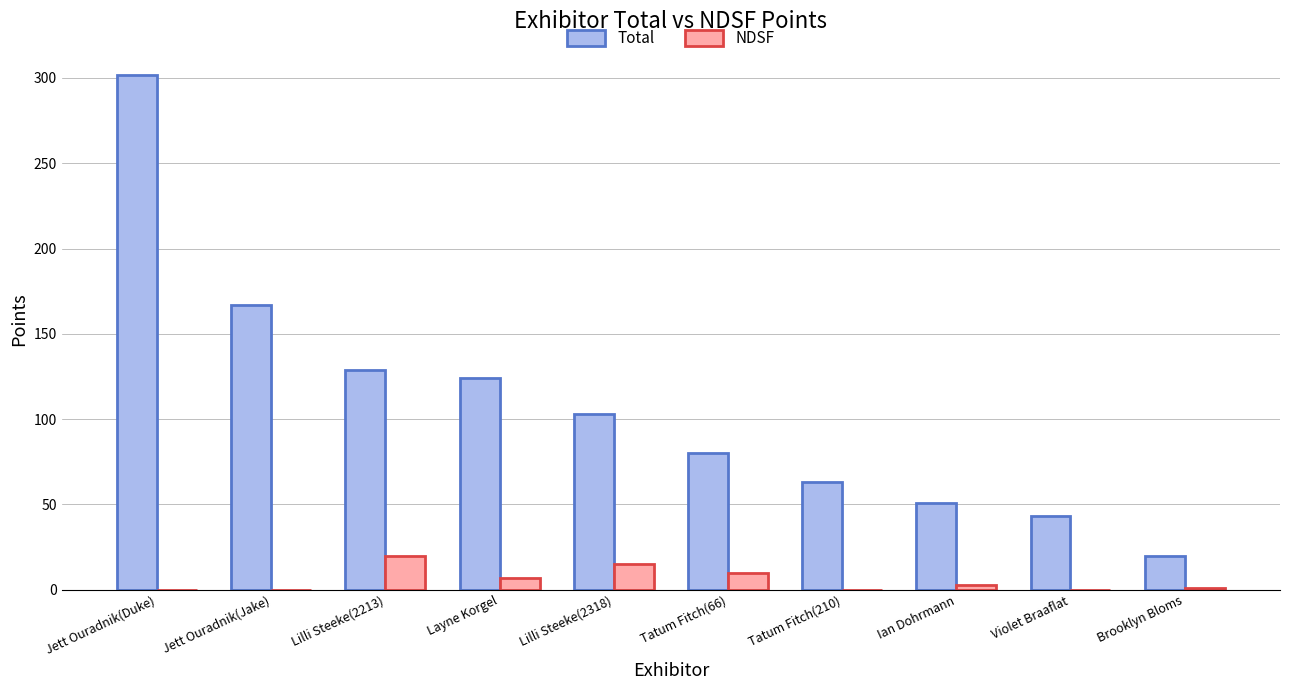

True or false: Total has a value of 129 at Lilli Steeke(2213).

True